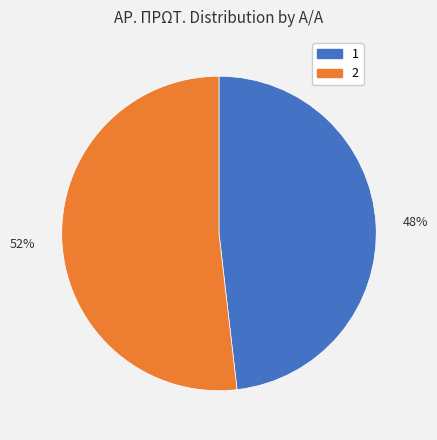

Is it true that 2 is 46% of the pie?

False